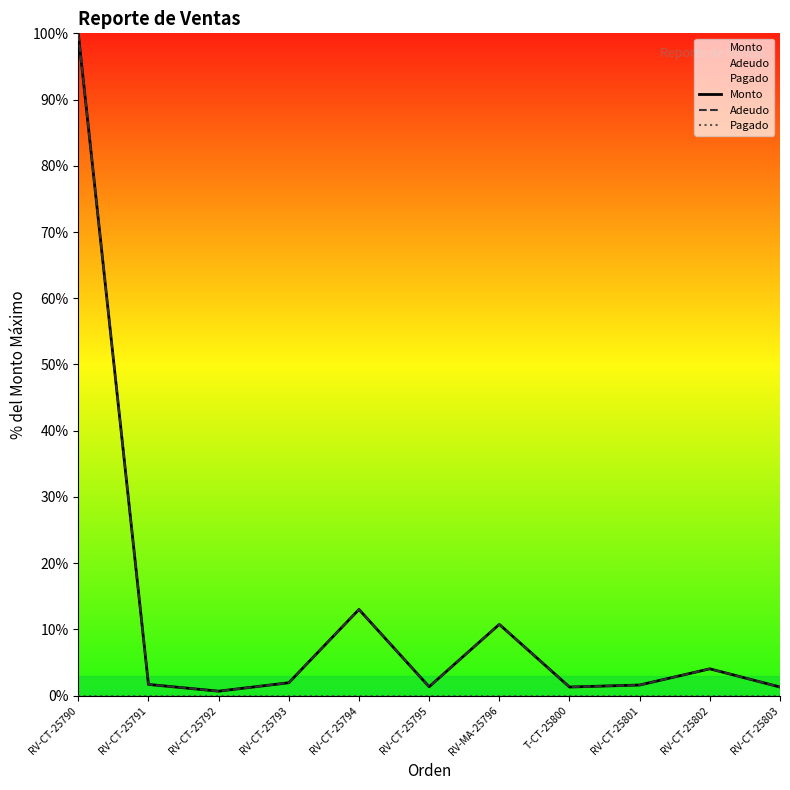

What are all the series names shown in the legend?

Monto, Adeudo, Pagado